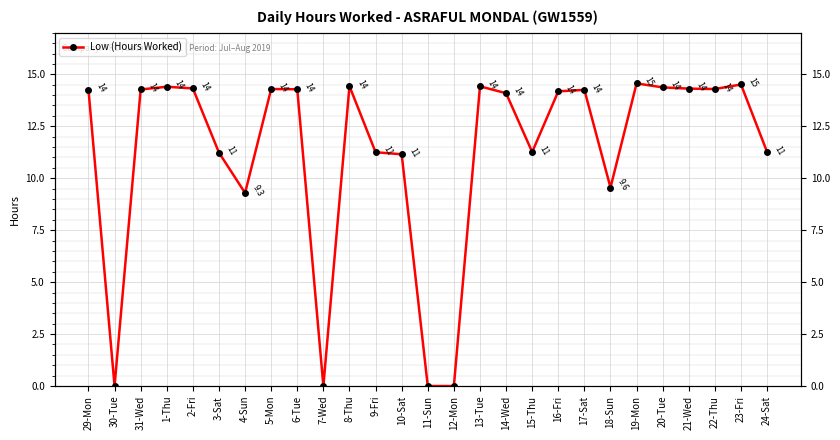

Is it true that the value at 17-Sat is 14.2?

True